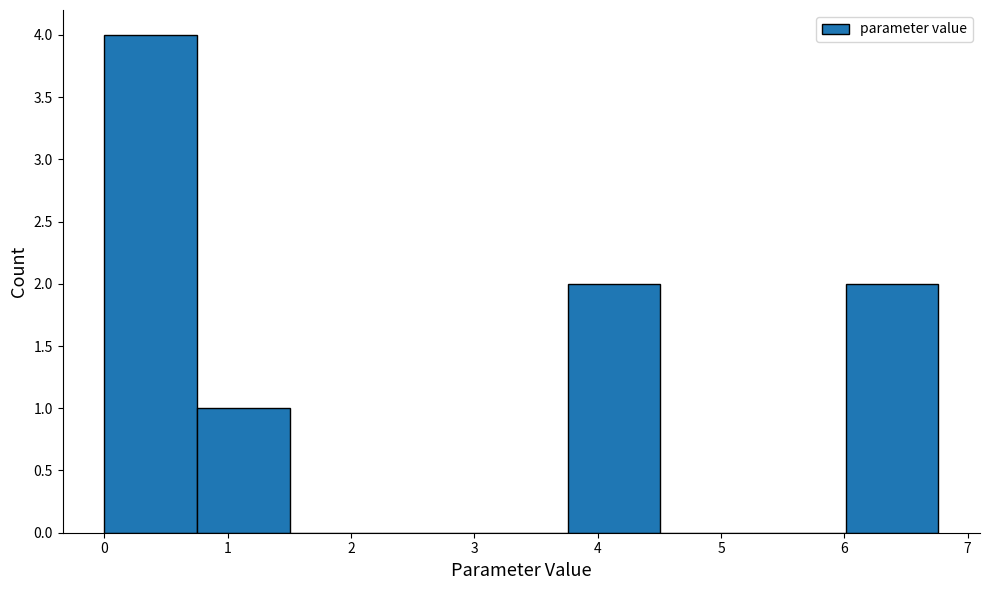

Reading left to right, list every bar in this chart as the range it spans on the x-axis followed by its height. Neither the bar edges nor the heights are printed on the chart, so give them approximately, as read against the axes.

0.0 to 0.8: 4
0.8 to 1.5: 1
1.5 to 2.3: 0
2.3 to 3.0: 0
3.0 to 3.8: 0
3.8 to 4.5: 2
4.5 to 5.3: 0
5.3 to 6.0: 0
6.0 to 6.8: 2